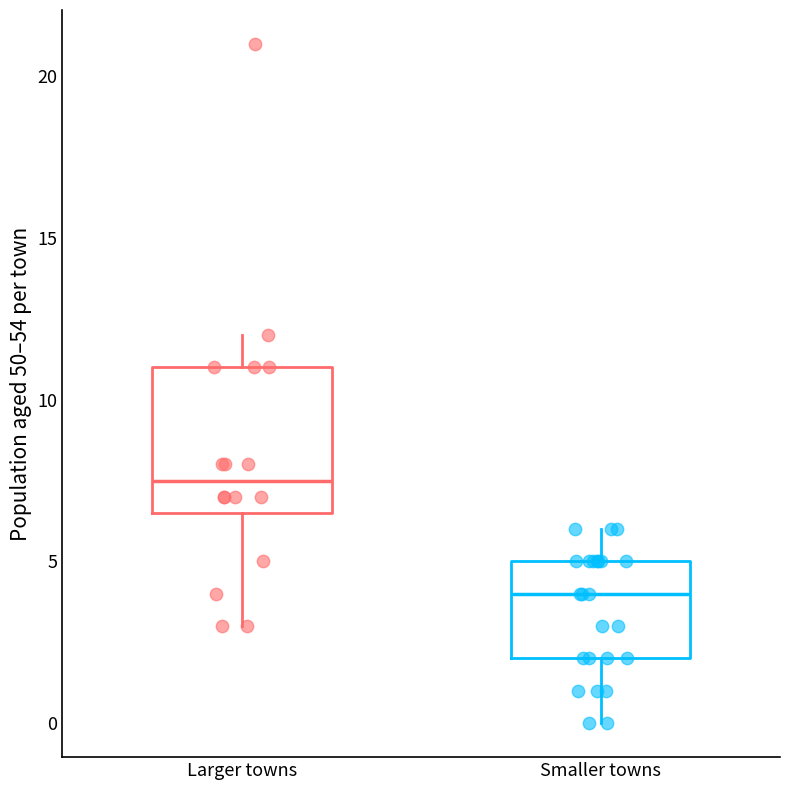

Reading left to right, read every box against the y-axis: the position of its median line, the range the box covers, and the ends of its whiskers. The values are not printed on the chart, so give them approximately, as read against the axis.

Larger towns: median 7.5, box 6.5 to 11.0, whiskers 3.0 to 12.0
Smaller towns: median 4.0, box 2.0 to 5.0, whiskers 0.0 to 6.0